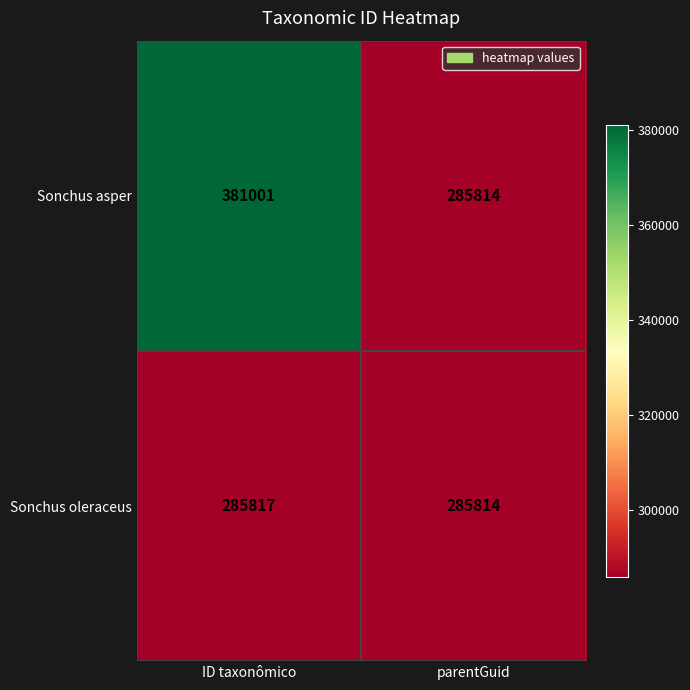

Reading right to left, list all the values displayed in this chart.

Sonchus asper: 285814	381001
Sonchus oleraceus: 285814	285817